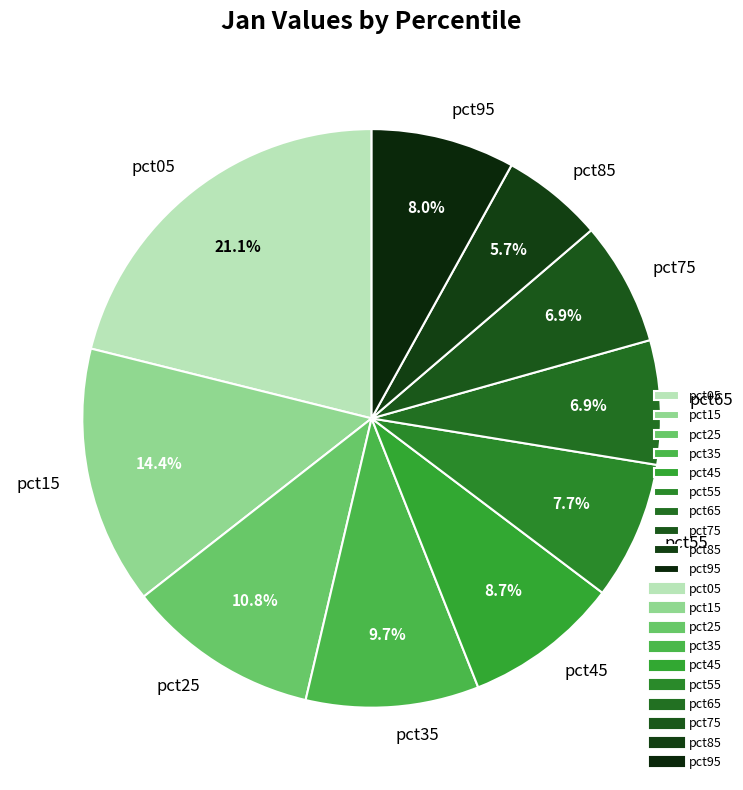

True or false: pct55 accounts for 1% of the total.

False